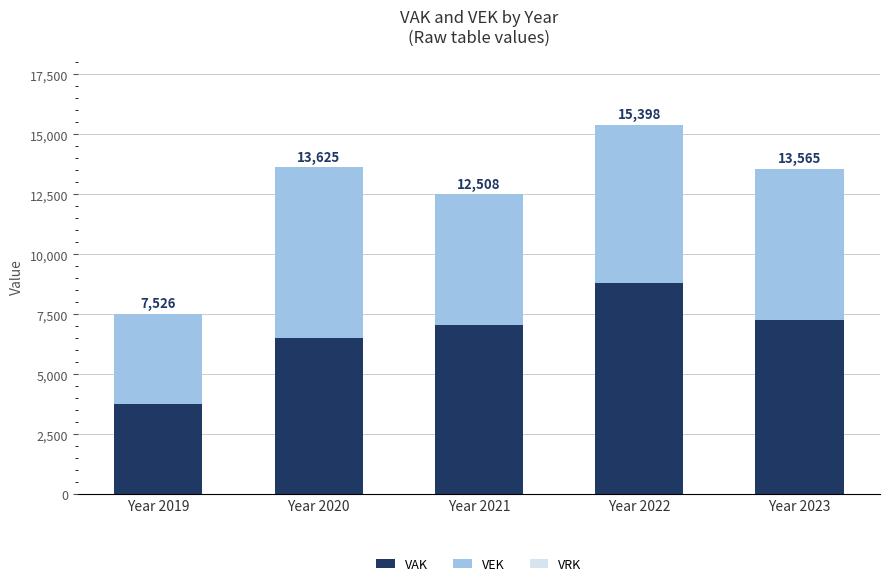

What is the value of the VAK bar at the 2nd from the left?

6499